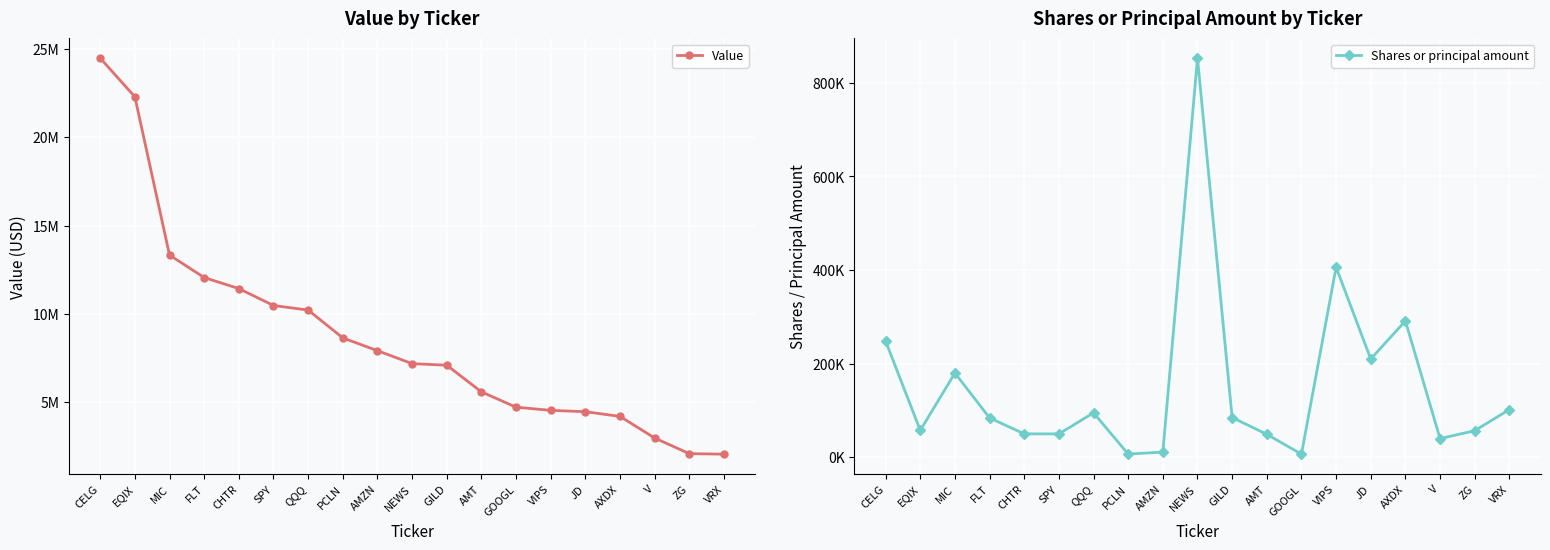

What are all the series names shown in the legend?

Value, Shares or principal amount